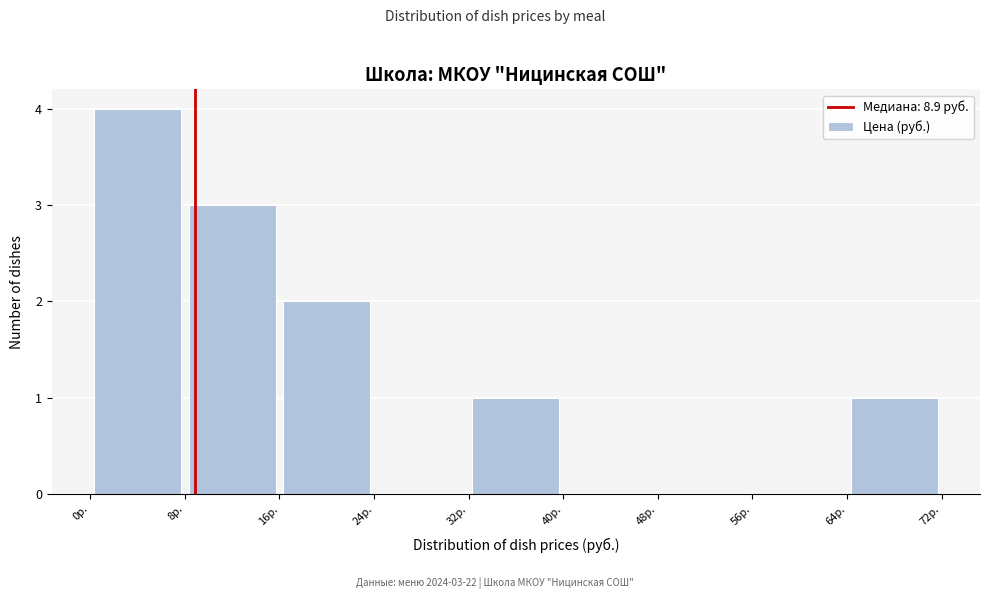

Over which range of the x-axis is the bar tallest?

0 to 8